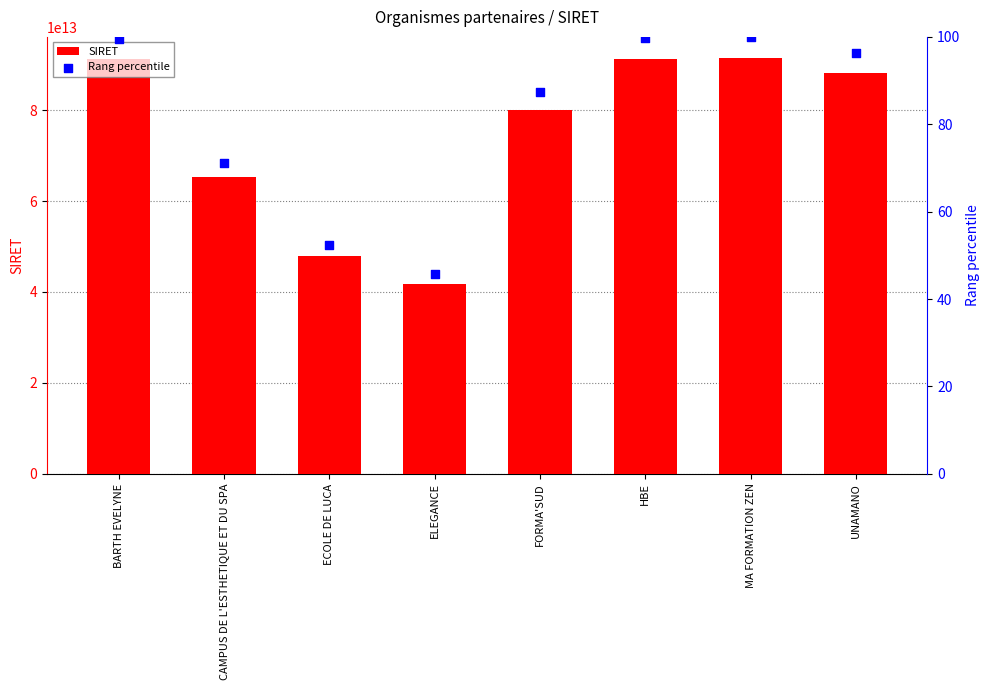

Which series contains the lowest Y value?

Rang percentile